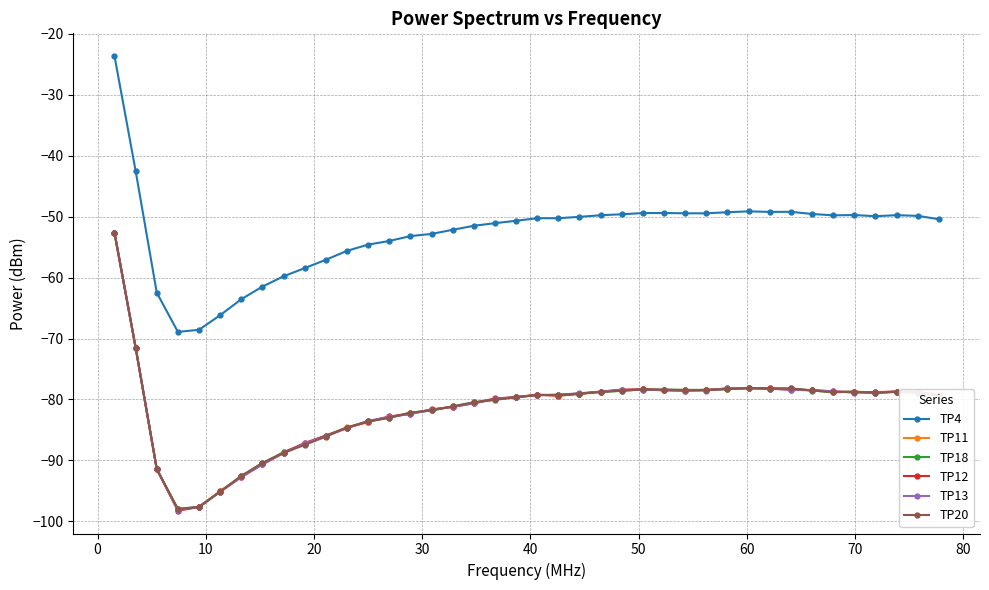

What is the value of the TP12 point at the 6th from the left?

-95.1